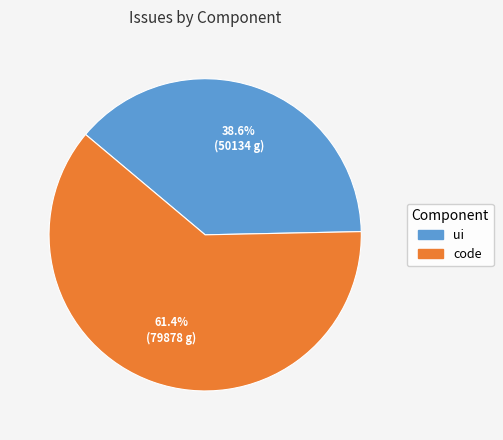

What is the smallest slice in the pie chart?

ui